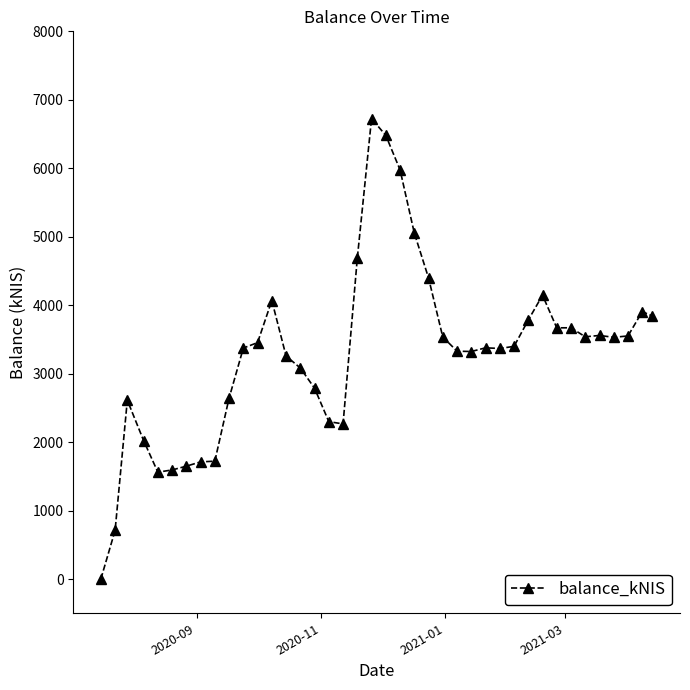

What is the difference between the maximum and minimum values?

6725.9